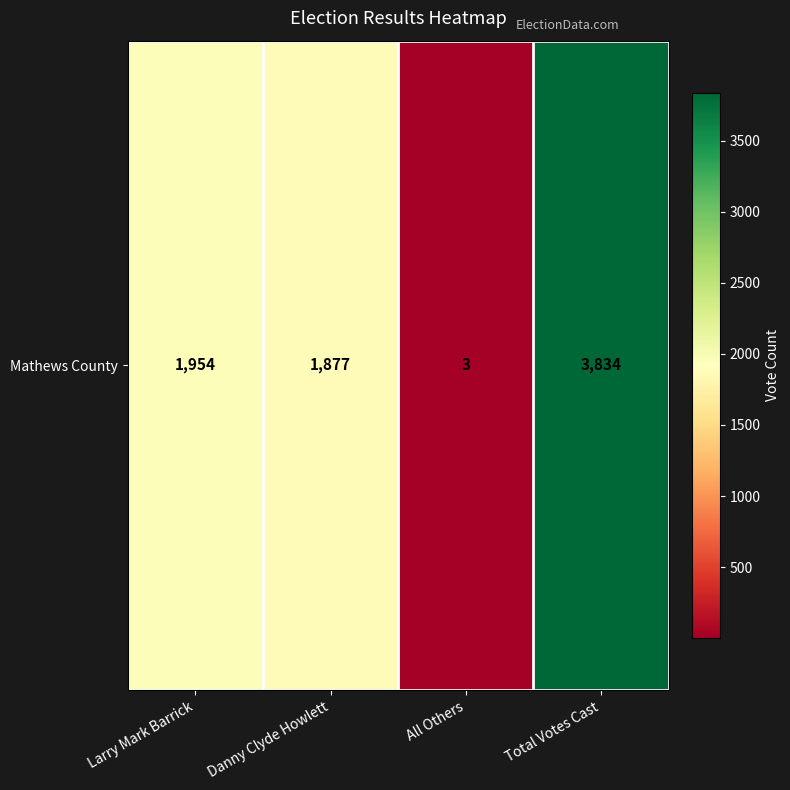

The chart shows a value of 3834 at Total Votes Cast. True or false?

True